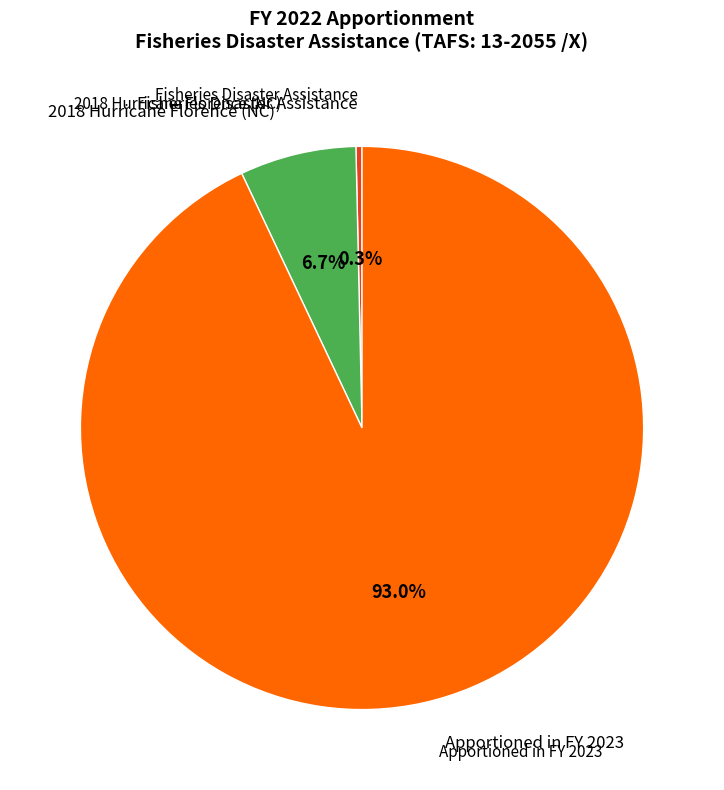

How many segments does this pie chart have?

3